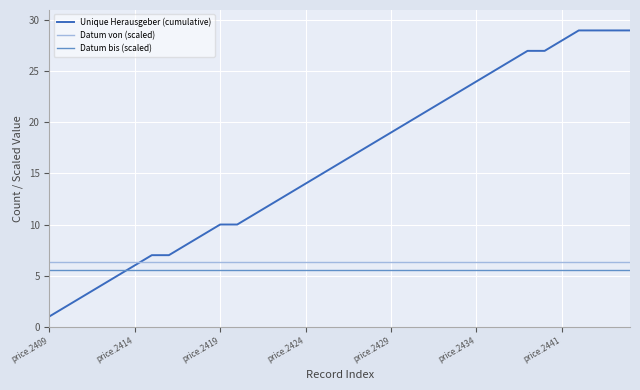

Which series has the largest range (max minus min)?

Unique Herausgeber (cumulative)